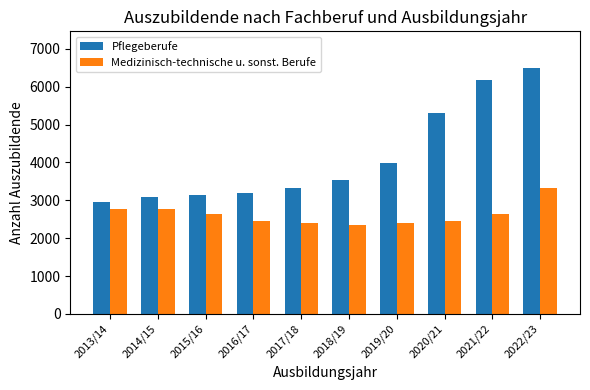

Between 2018/19 and 2022/23, which series saw the biggest shift?

Pflegeberufe